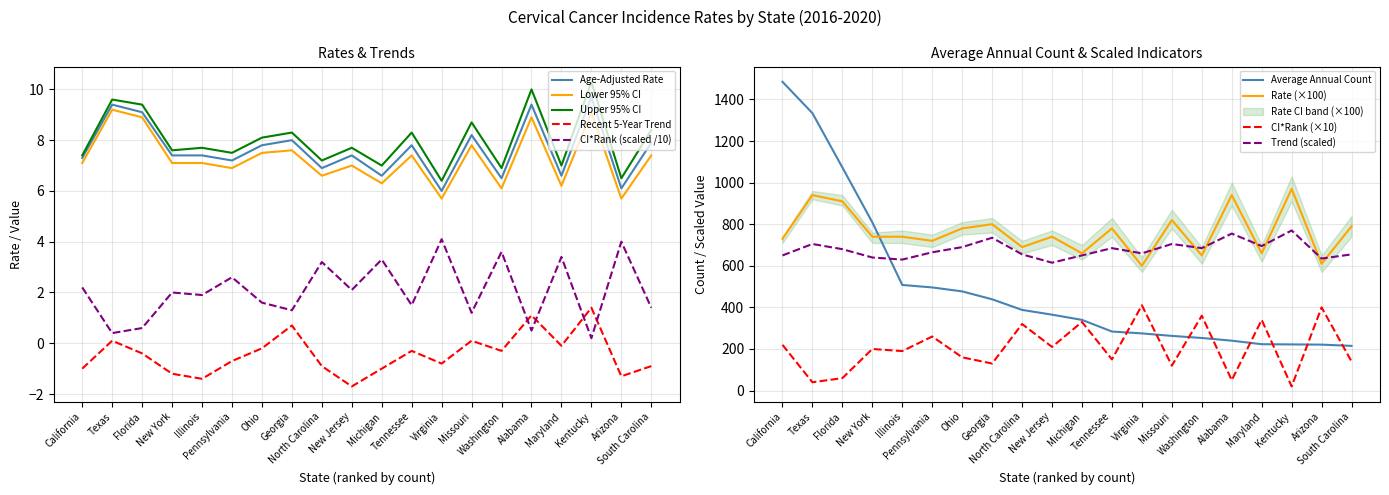

True or false: Upper 95% CI and Lower 95% CI cross at least once.

False